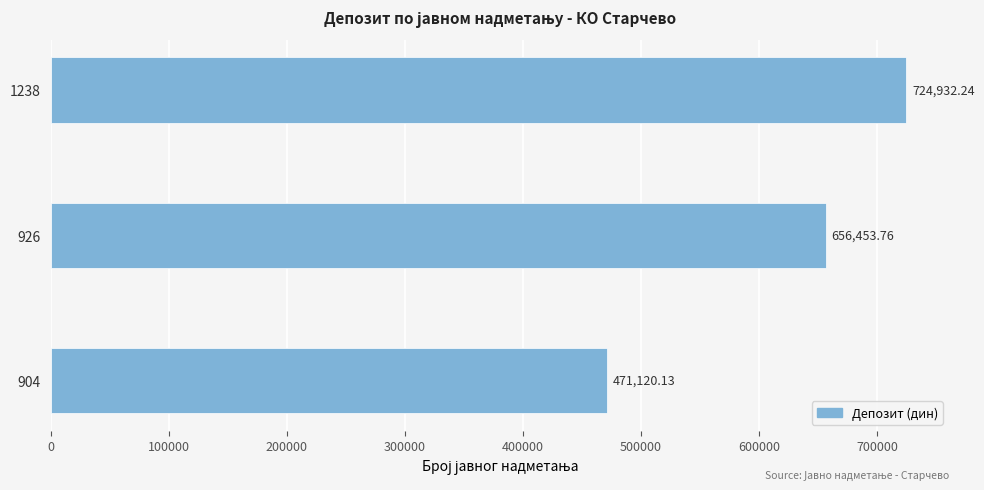

What is the ratio of the value at 904 to the value at 1238?

0.6